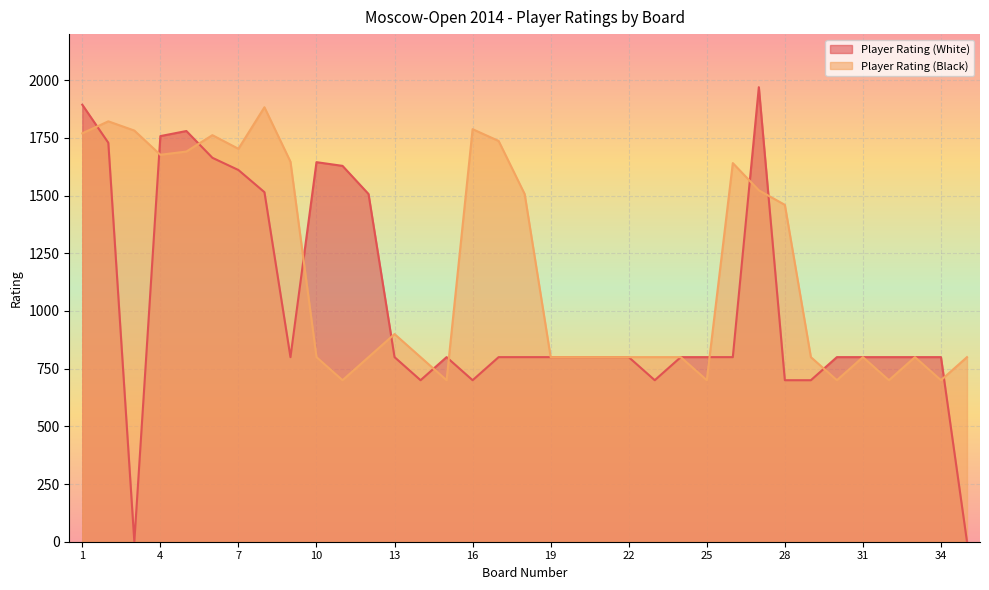

Rank the series by their maximum value, from lowest to highest.

Player Rating (Black), Player Rating (White)